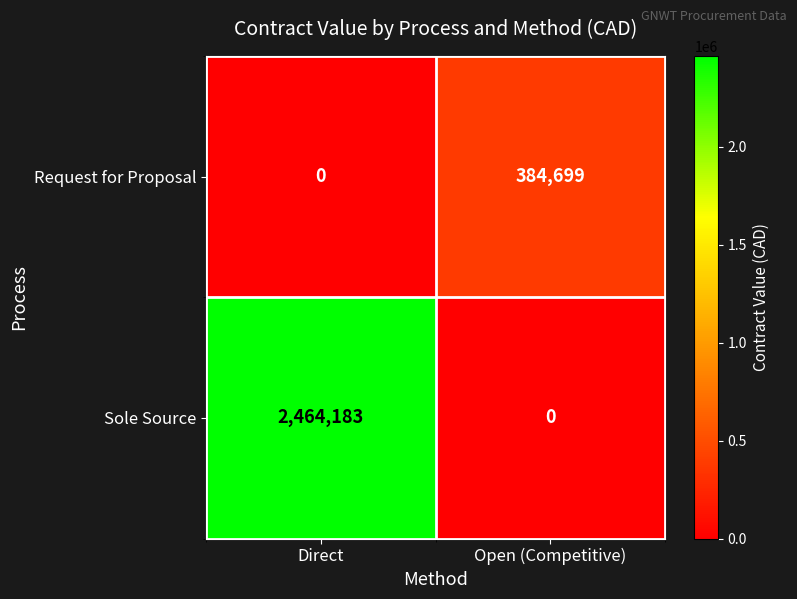

Rank the series at Open (Competitive) from lowest to highest value.

Sole Source, Request for Proposal